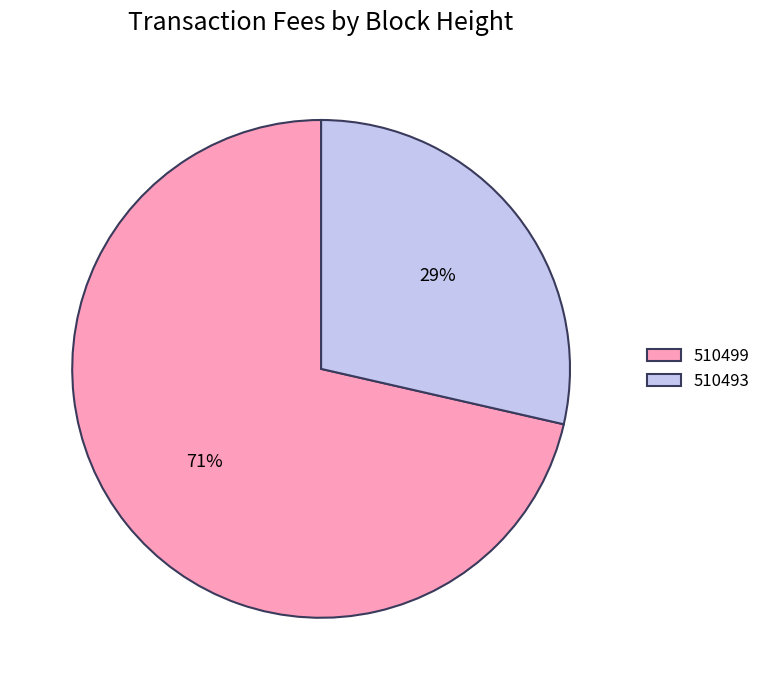

Do 510499 and 510493 together represent more than half of the pie?

Yes